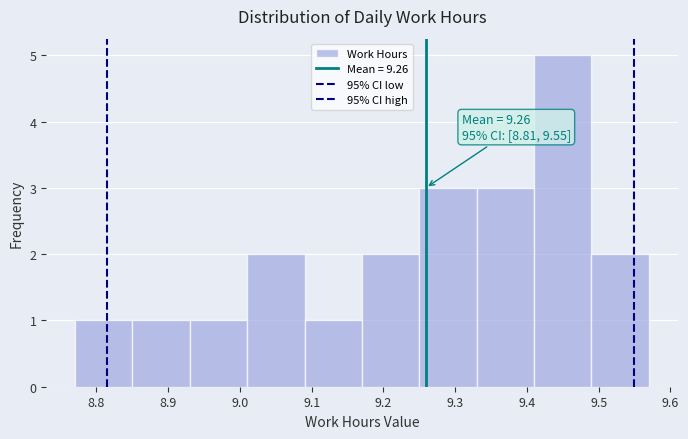

Over which range of the x-axis is the bar tallest?

9.41 to 9.49